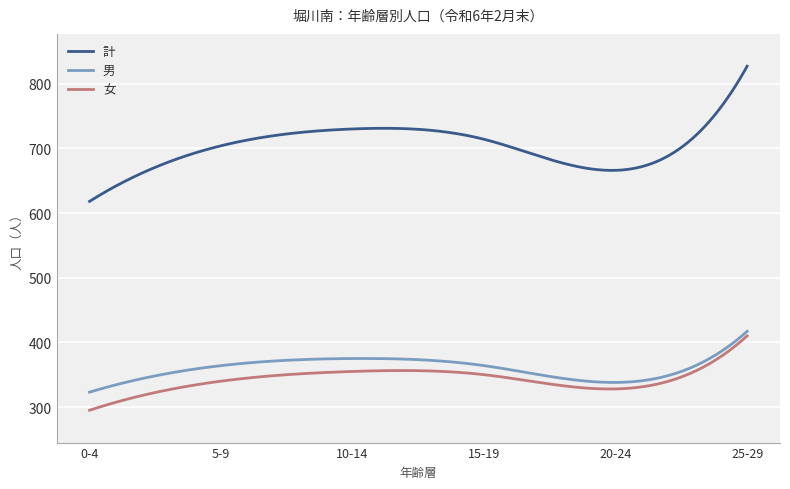

What is the highest value of the 女 series?

410.0